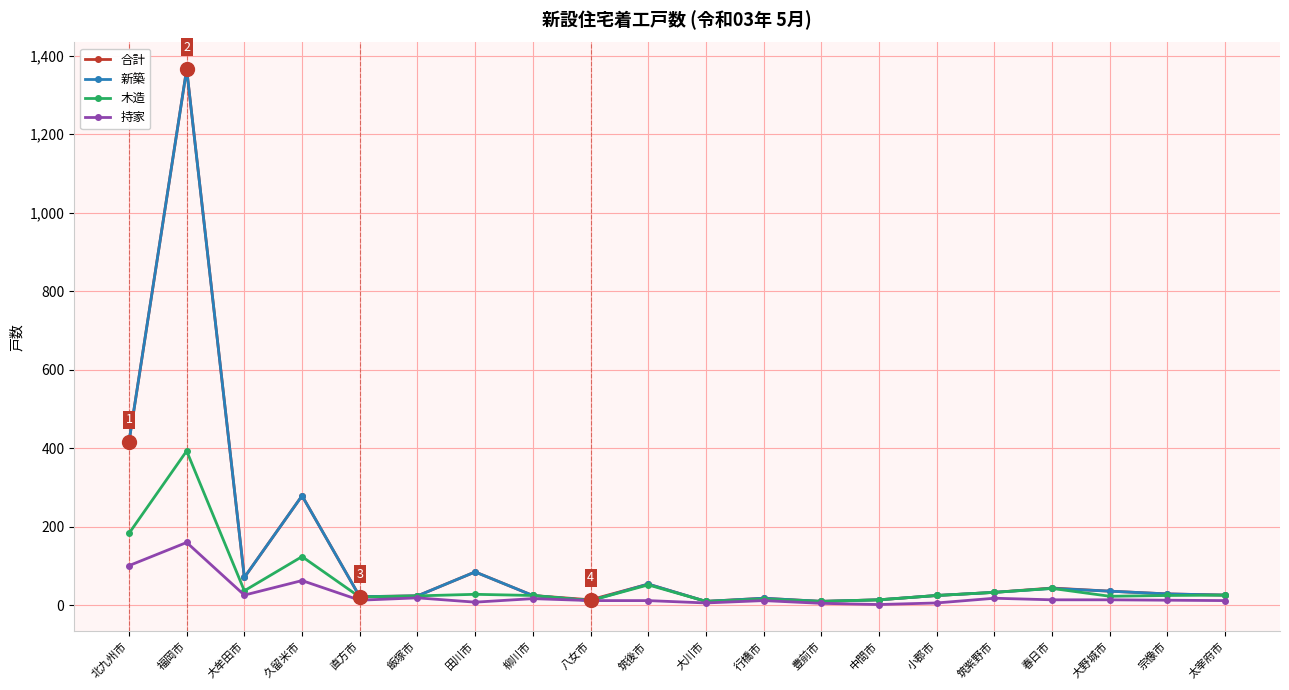

The value of 木造 at 福岡市 is 393. True or false?

True